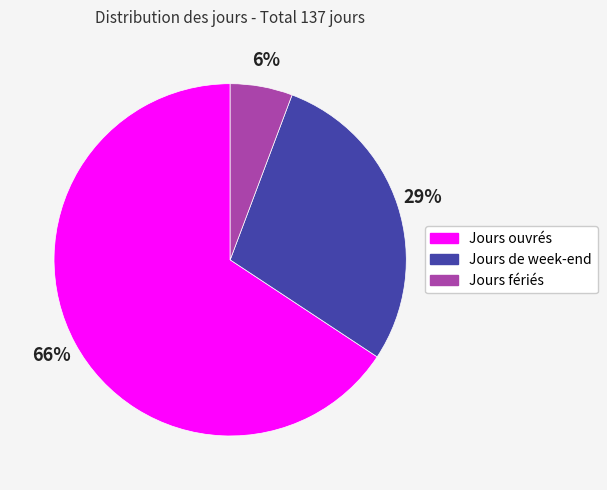

Approximately how many times larger is the value at Jours fériés compared to Jours ouvrés?

0.1